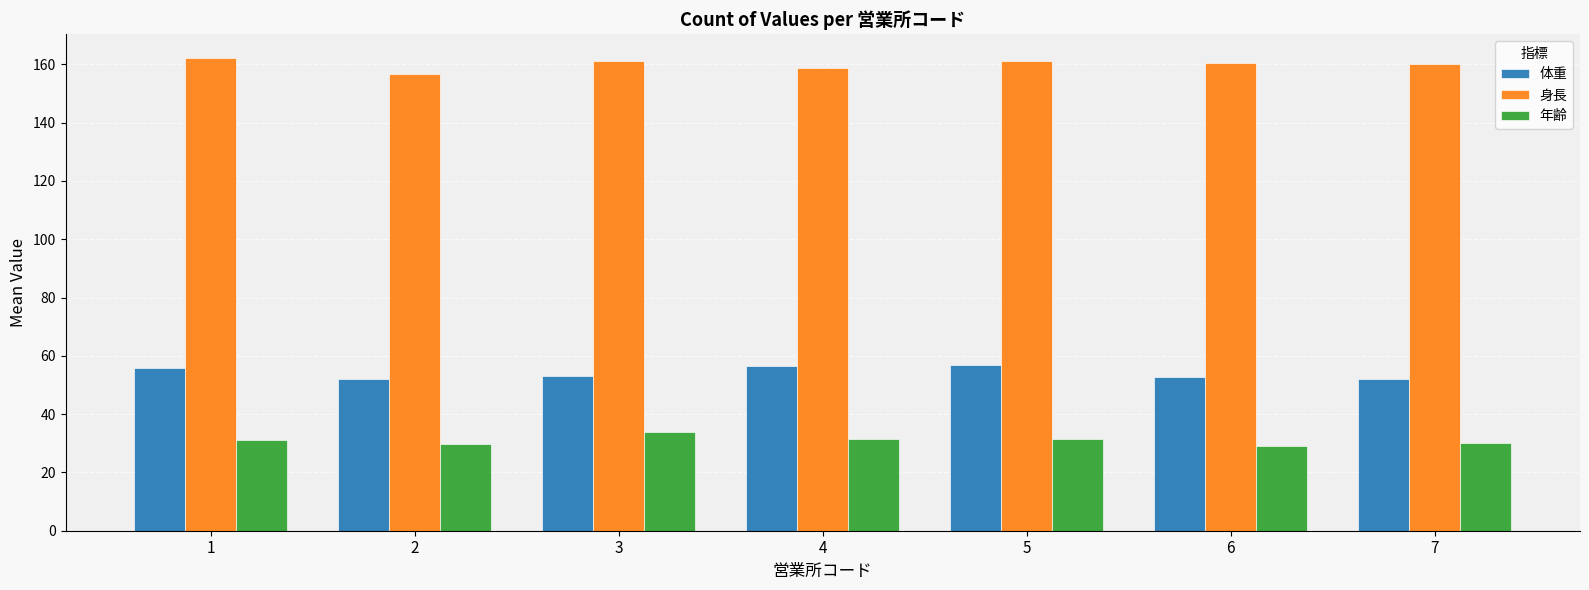

At 1, list the series in order from smallest to largest.

年齢, 体重, 身長